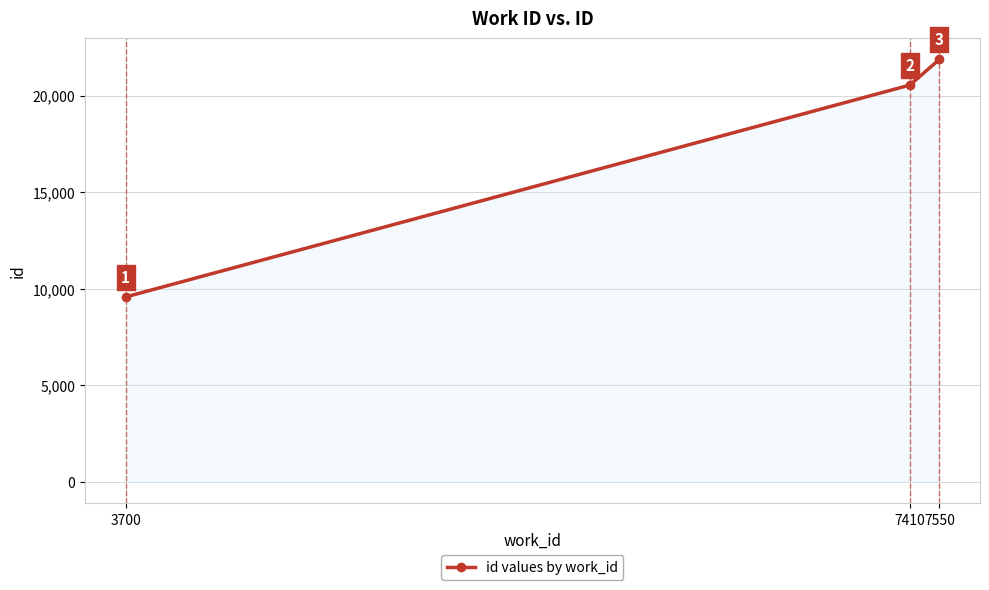

The value at 7410 is 27393. True or false?

False